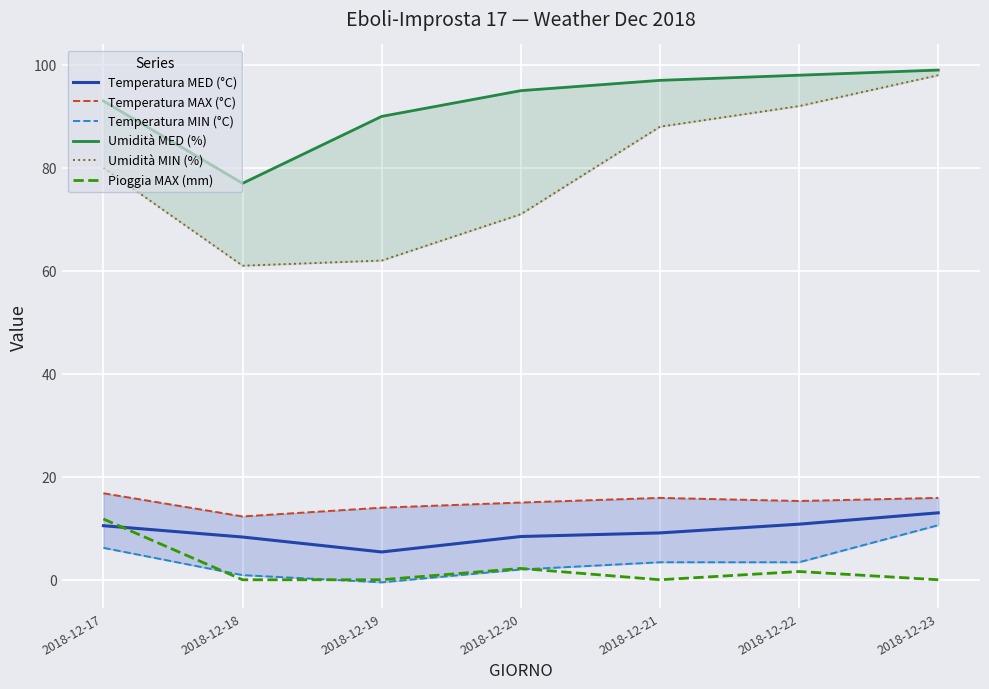

Is the value of Umidità MIN (%) at 2018-12-21 greater than the value of Temperatura MIN (°C) at 2018-12-18?

Yes